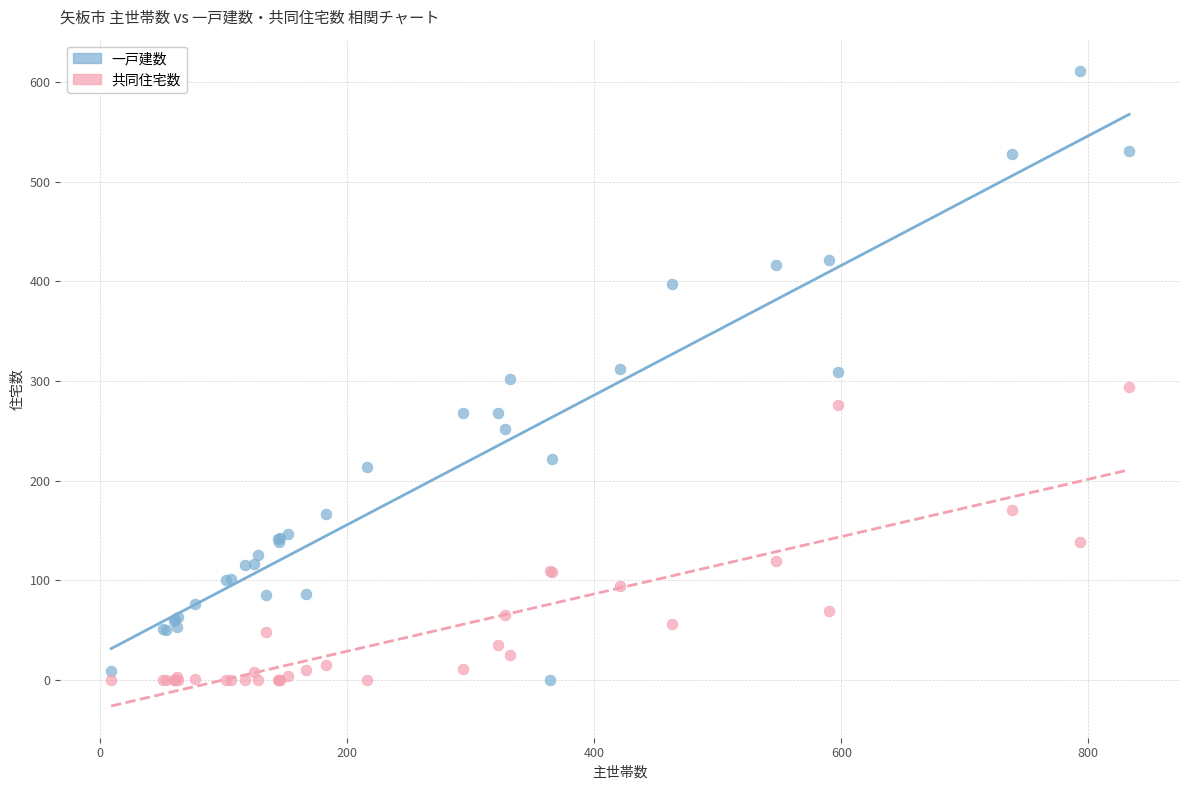

What are all the series names shown in the legend?

一戸建数, 共同住宅数